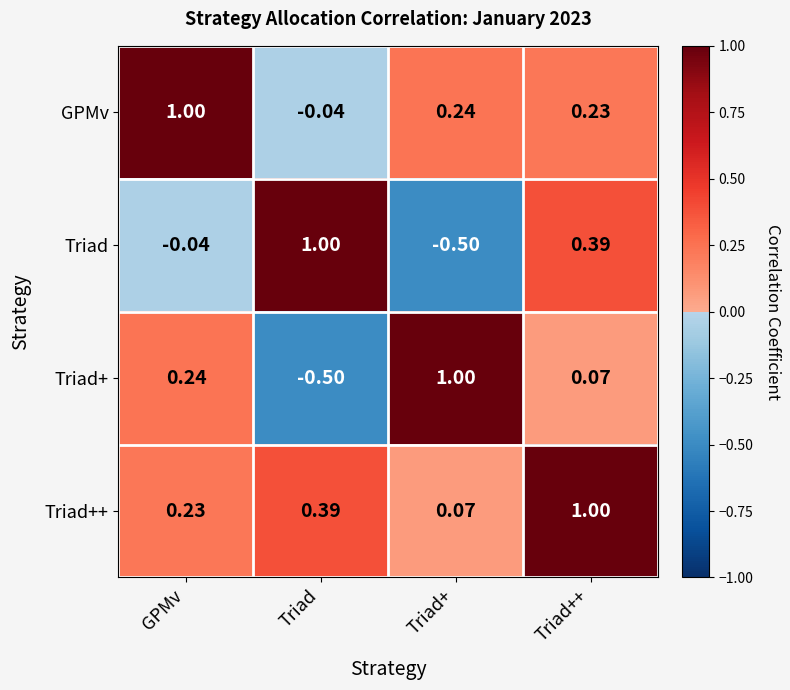

Which category has the highest value in the GPMv series?

GPMv